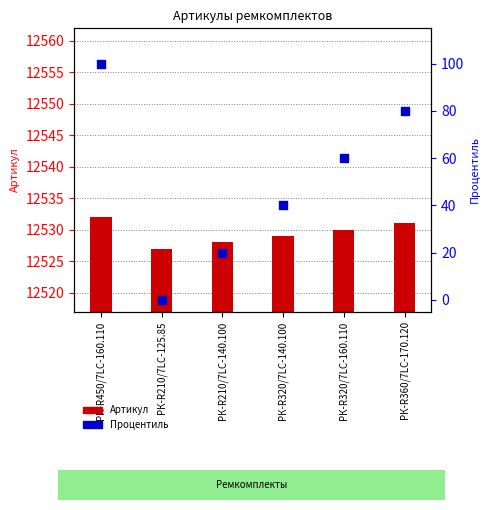

At how many categories does at least one series exceed 697?

6